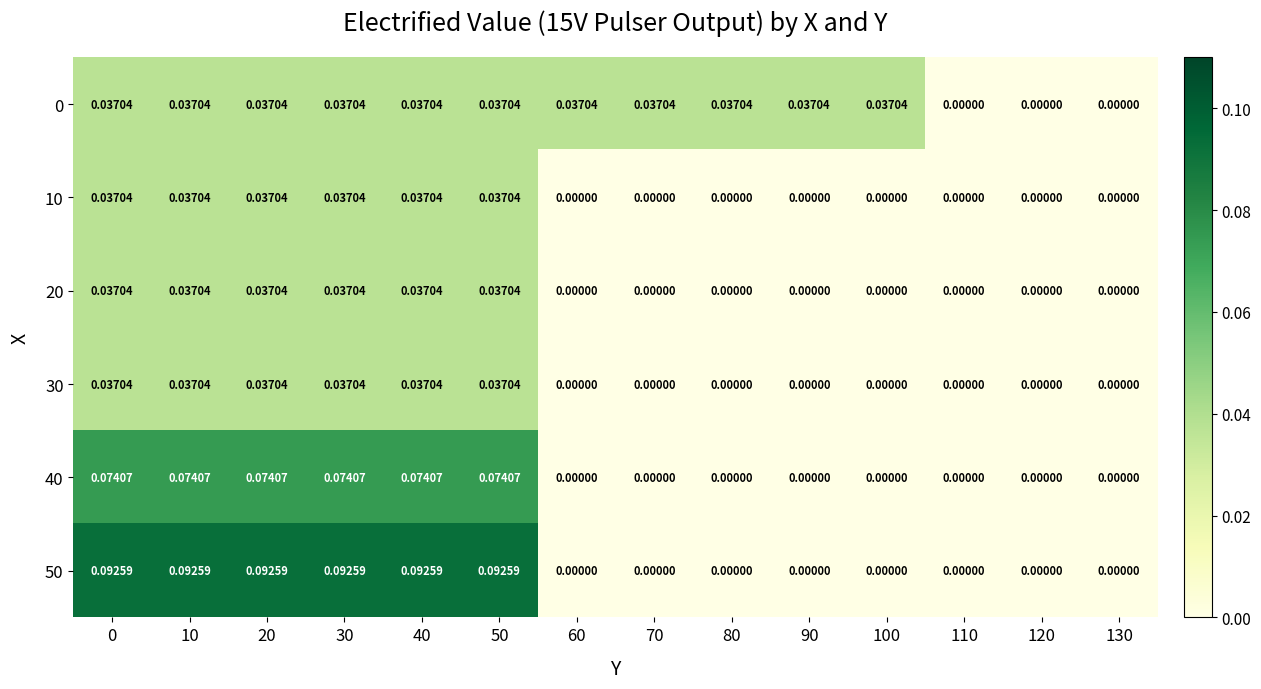

Is the value of 10 at 0 greater than the value of 30 at 80?

Yes